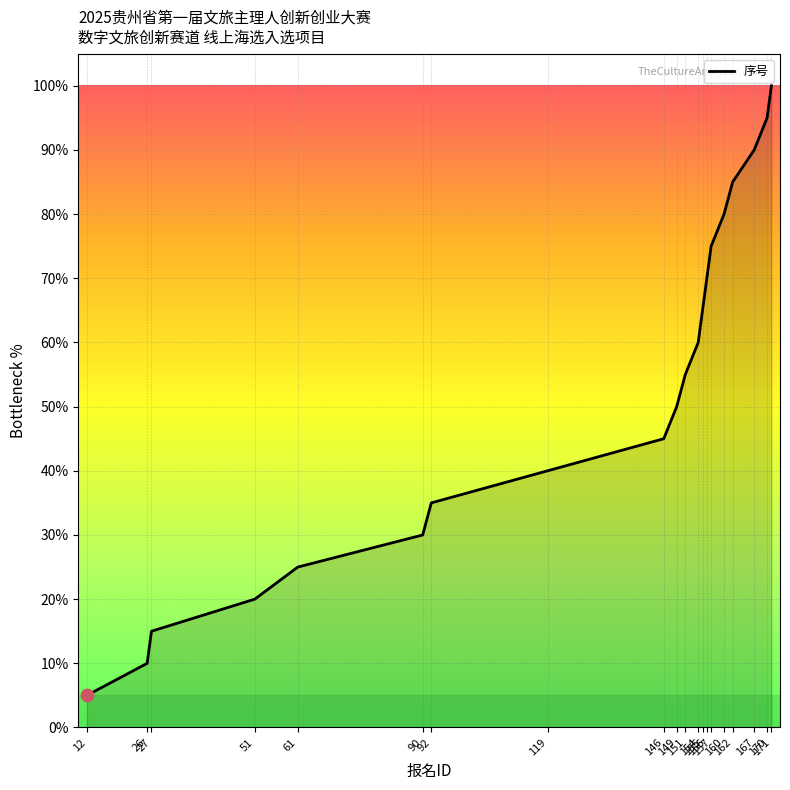

What is the change in value from 61 to 146?

+20.0